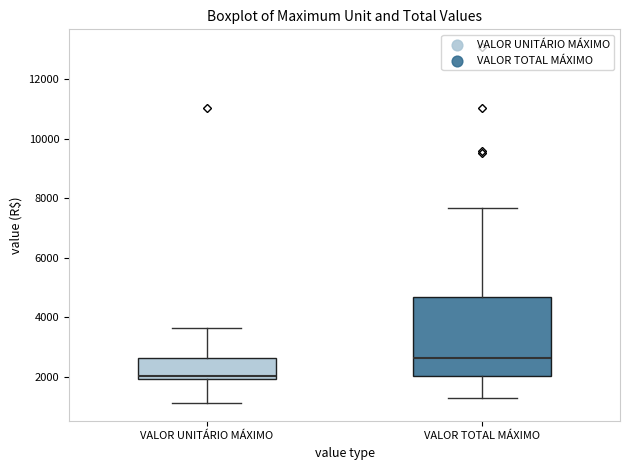

Where does the lower whisker of the box for VALOR UNITÁRIO MÁXIMO end on the y-axis? The values are not printed on the chart, so give them approximately, as read against the axis.

1200